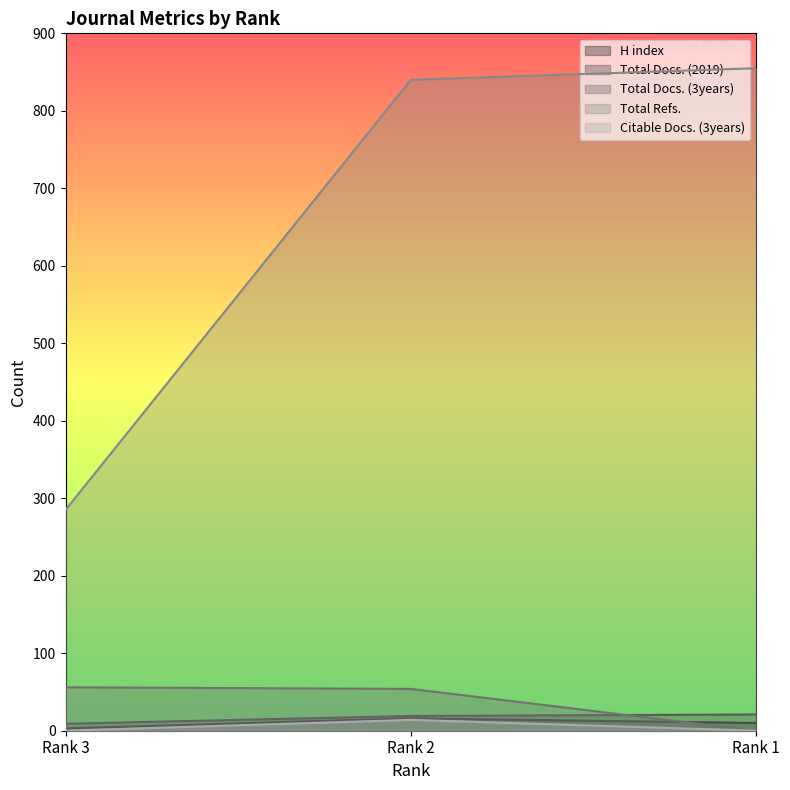

How many Total Docs. (2019) values are between 9 and 21?

3